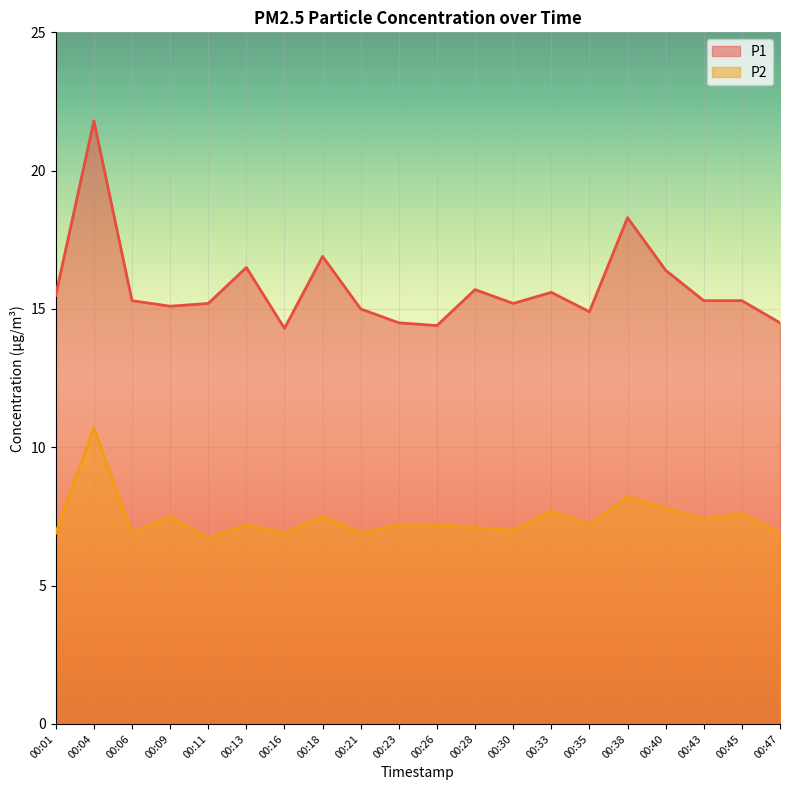

How many series are shown in this chart?

2